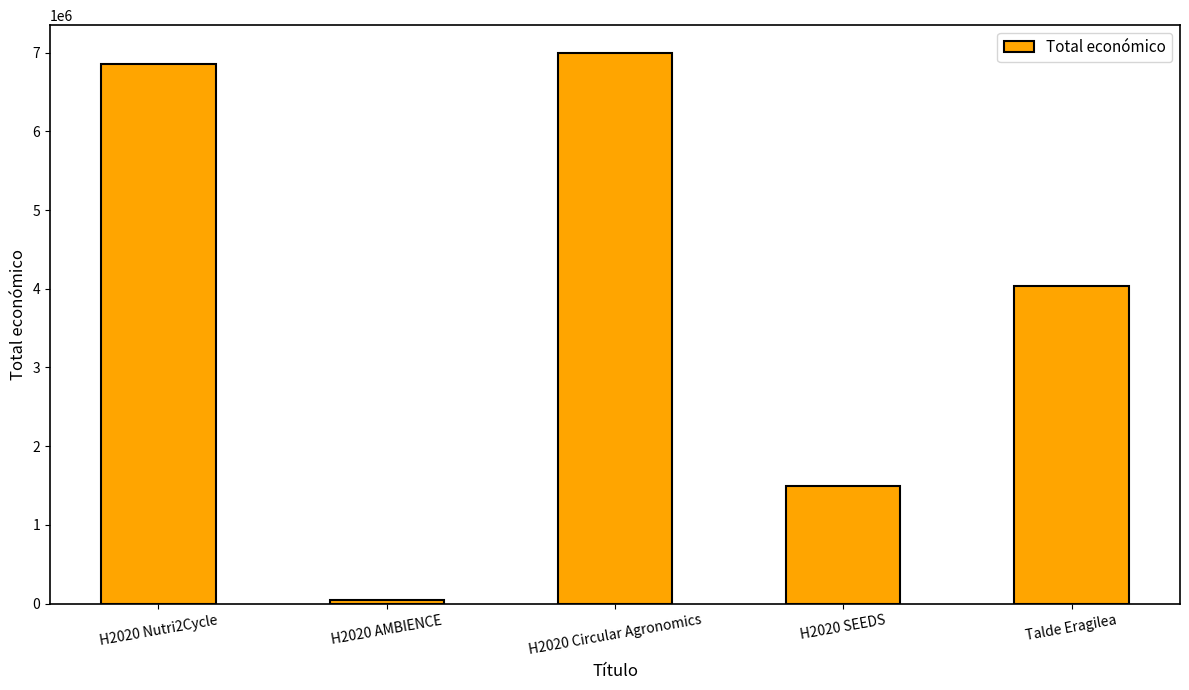

What is the value of the 5th bar from the left?

4033442